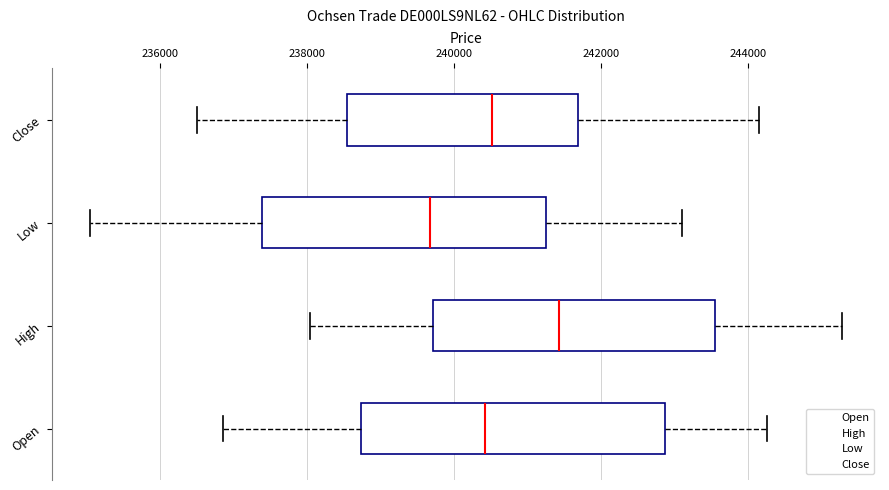

Reading bottom to top, transcribe this box plot: for each box, give where its median line is, the range the box spans, and where its two whiskers end, as read against the x-axis. The values are not printed on the chart, so give them approximately, as read against the axis.

Open: median 240400, box 238800 to 242800, whiskers 236800 to 244200
High: median 241400, box 239800 to 243600, whiskers 238000 to 245200
Low: median 239600, box 237400 to 241200, whiskers 235000 to 243200
Close: median 240600, box 238600 to 241600, whiskers 236600 to 244200